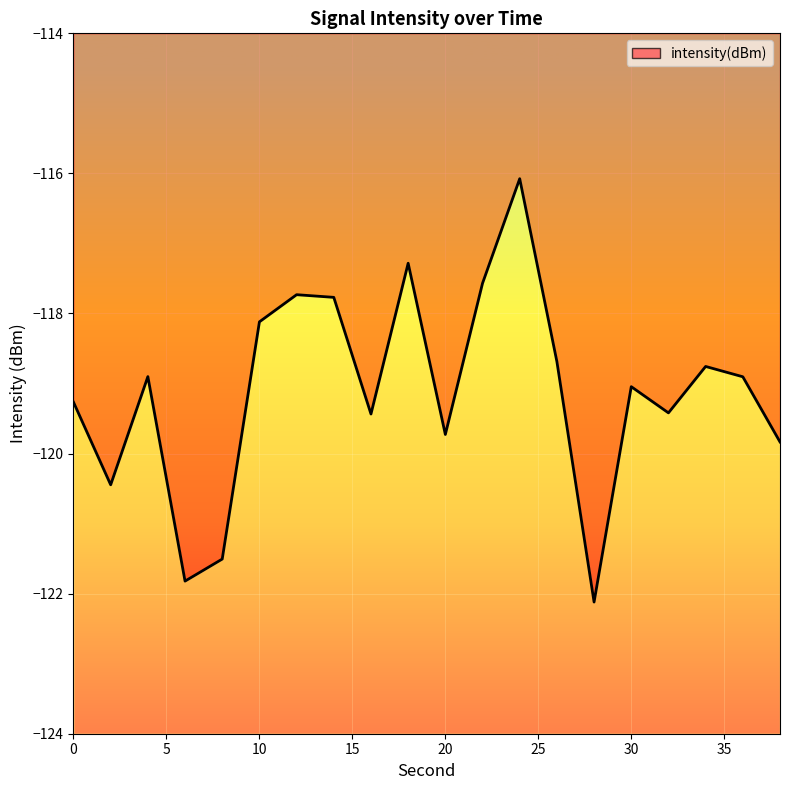

What is the difference between the maximum and minimum values?

6.0